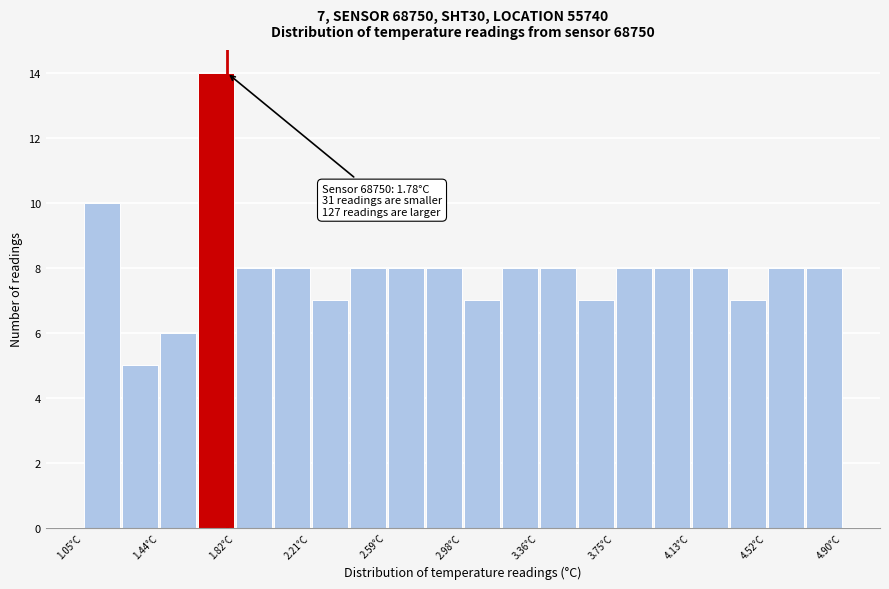

Around what value on the x-axis is the tallest bar? Give the approximate position of its centre, as read against the axis.

1.70